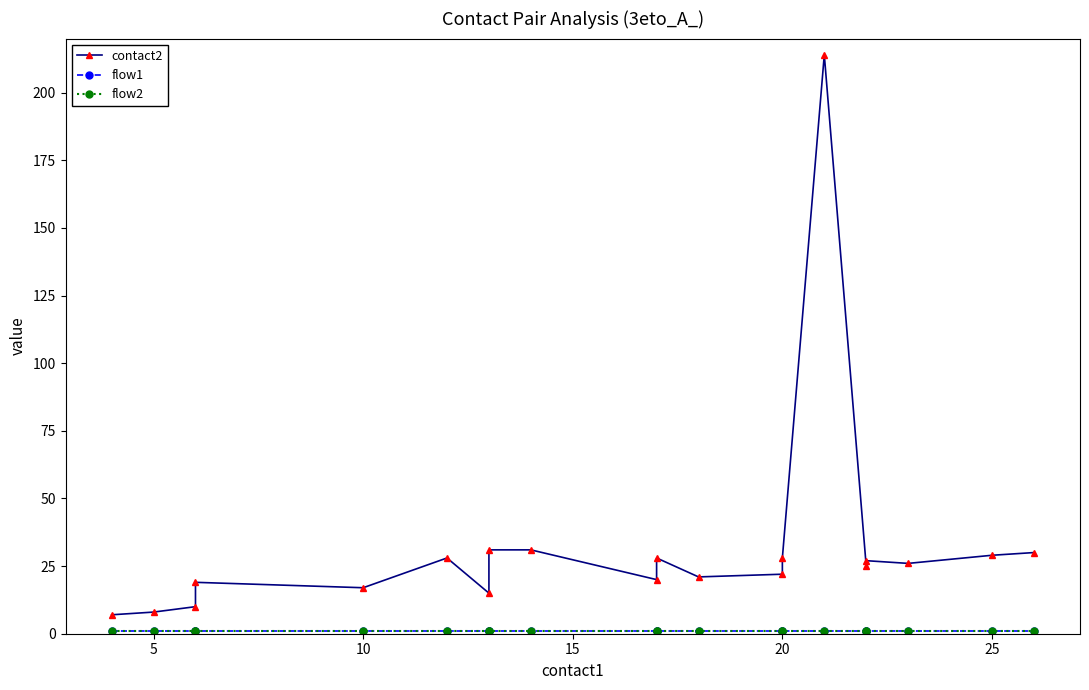

True or false: contact2 and flow2 intersect in this chart.

False